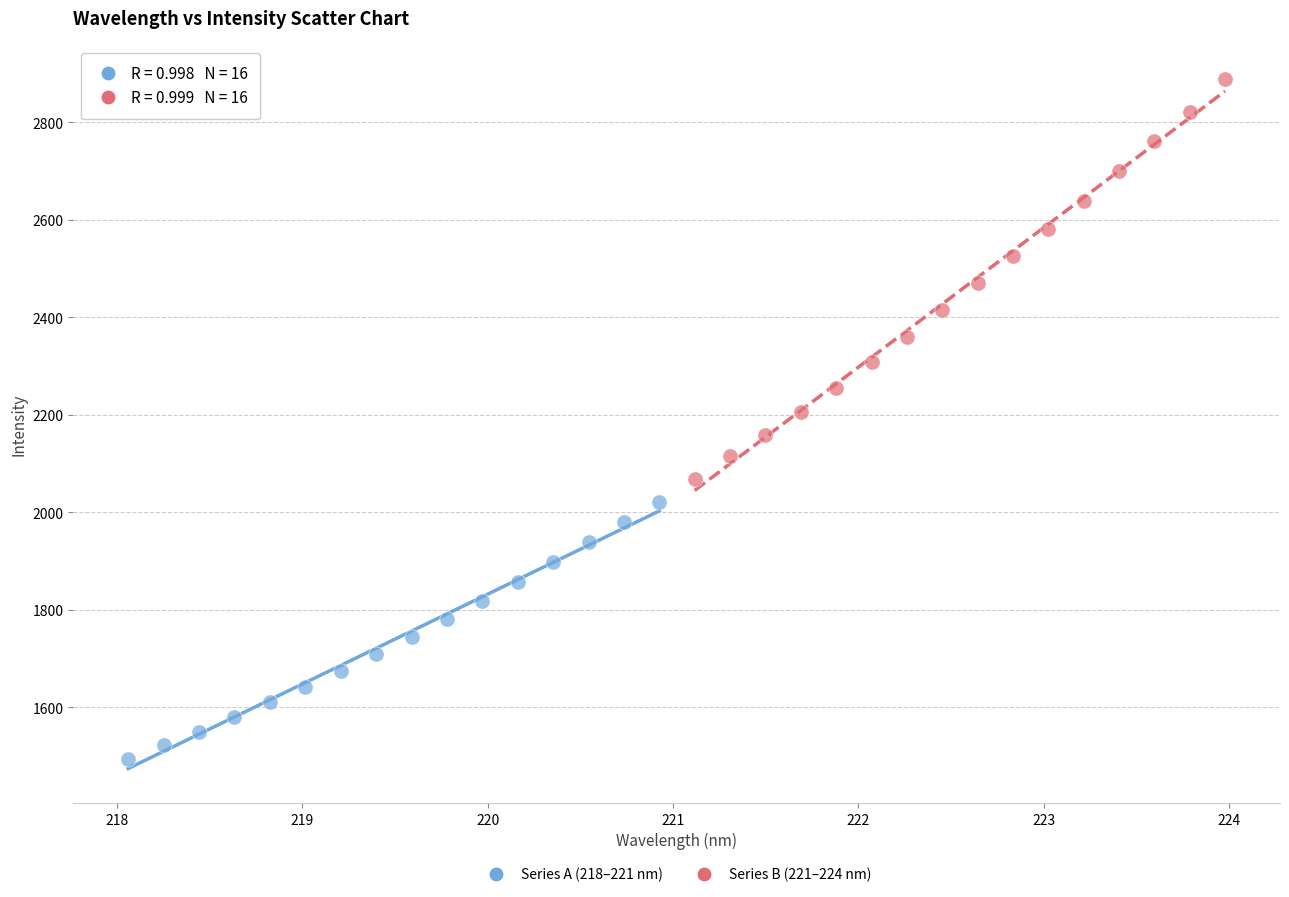

Which series reaches the minimum Y coordinate?

Series A (218–221 nm)